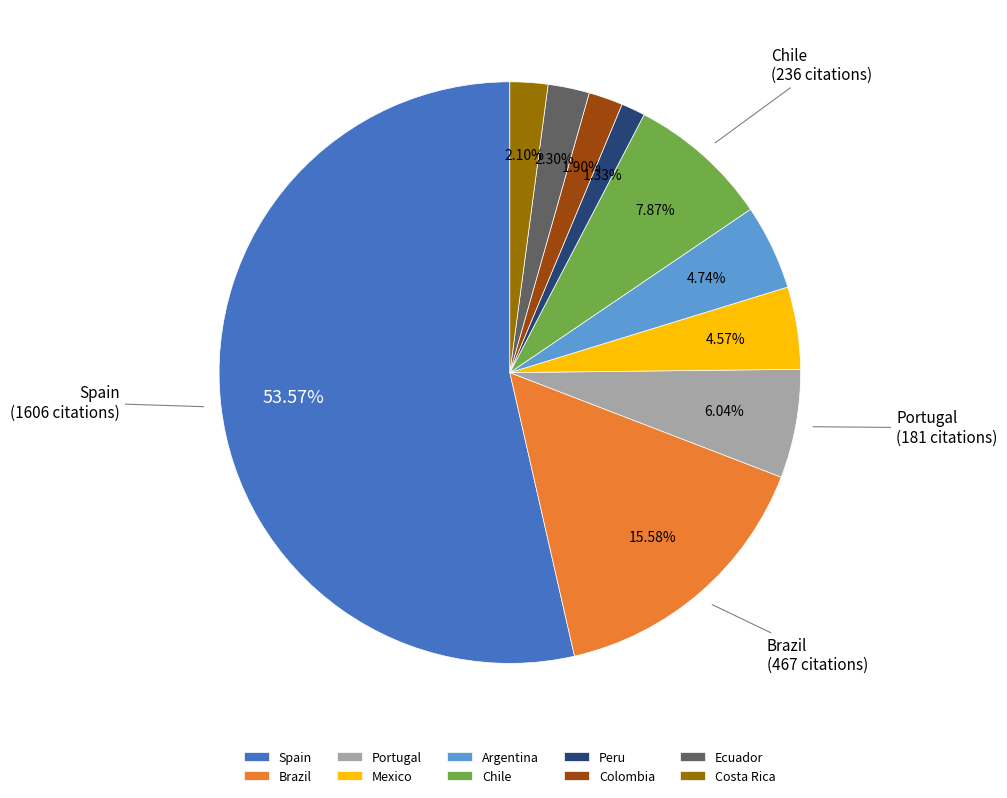

Which slice is the largest?

Spain